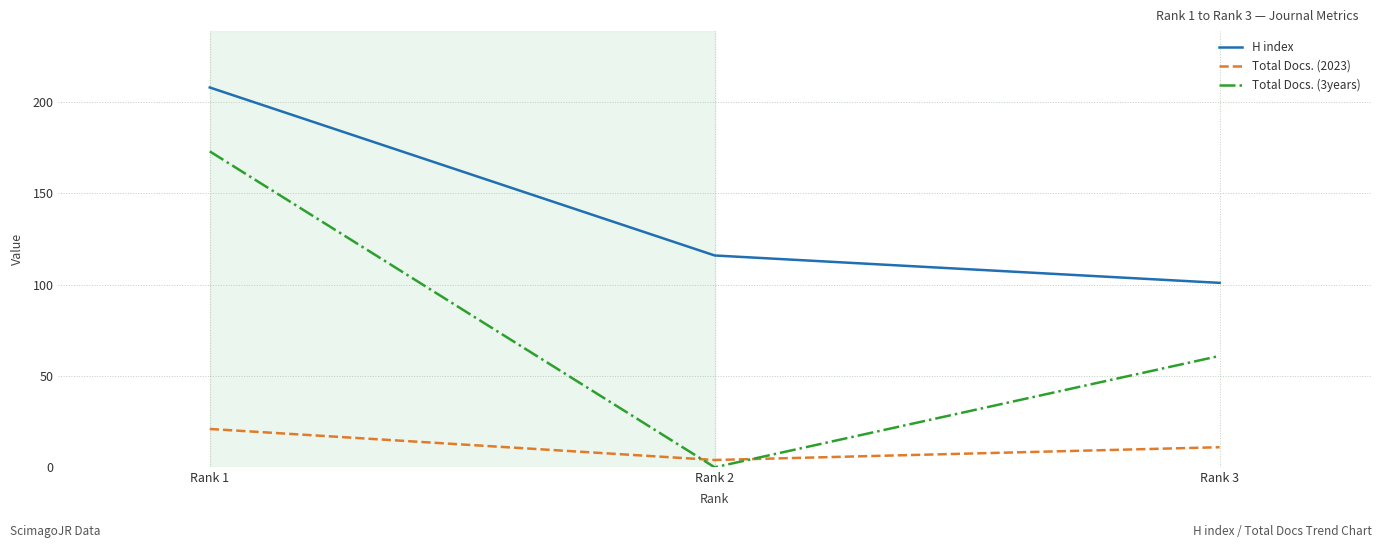

Where is Total Docs. (3years) nearest to the value 86?

Rank 3